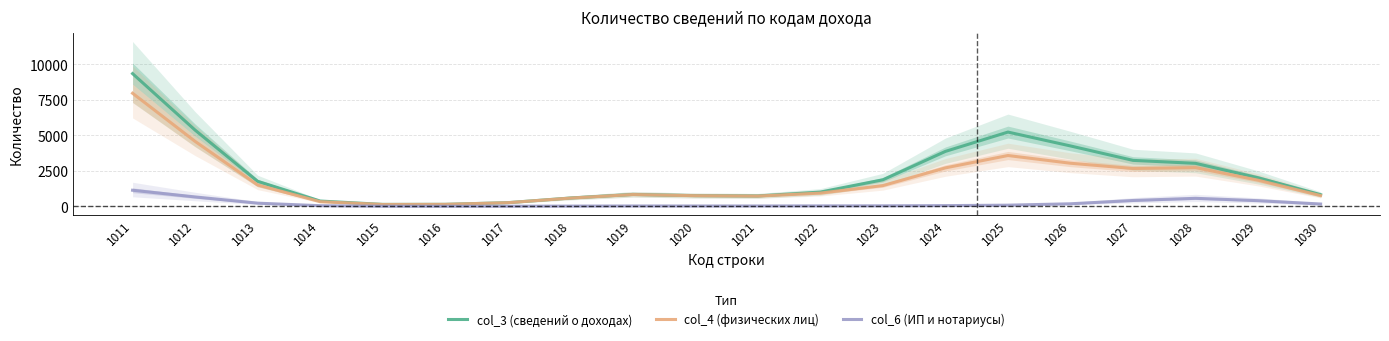

Where does the col_3 (сведений о доходах) series first go above 1763?

1011